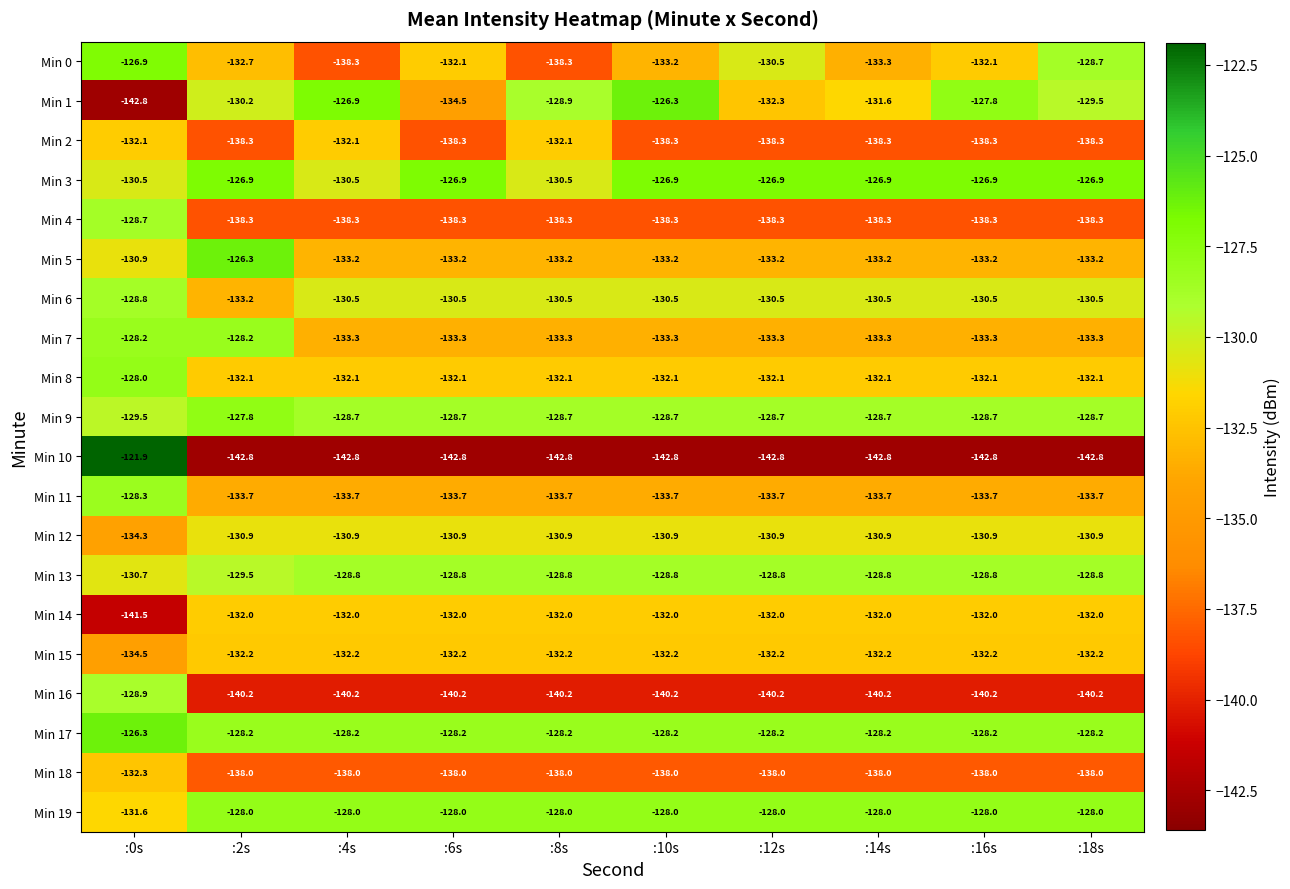

Between :6s and :18s, which series saw the biggest shift?

Min 1